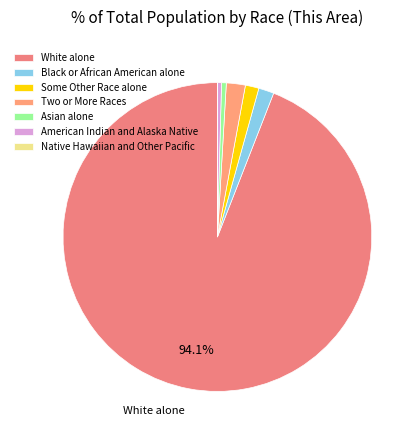

How many segments does this pie chart have?

7